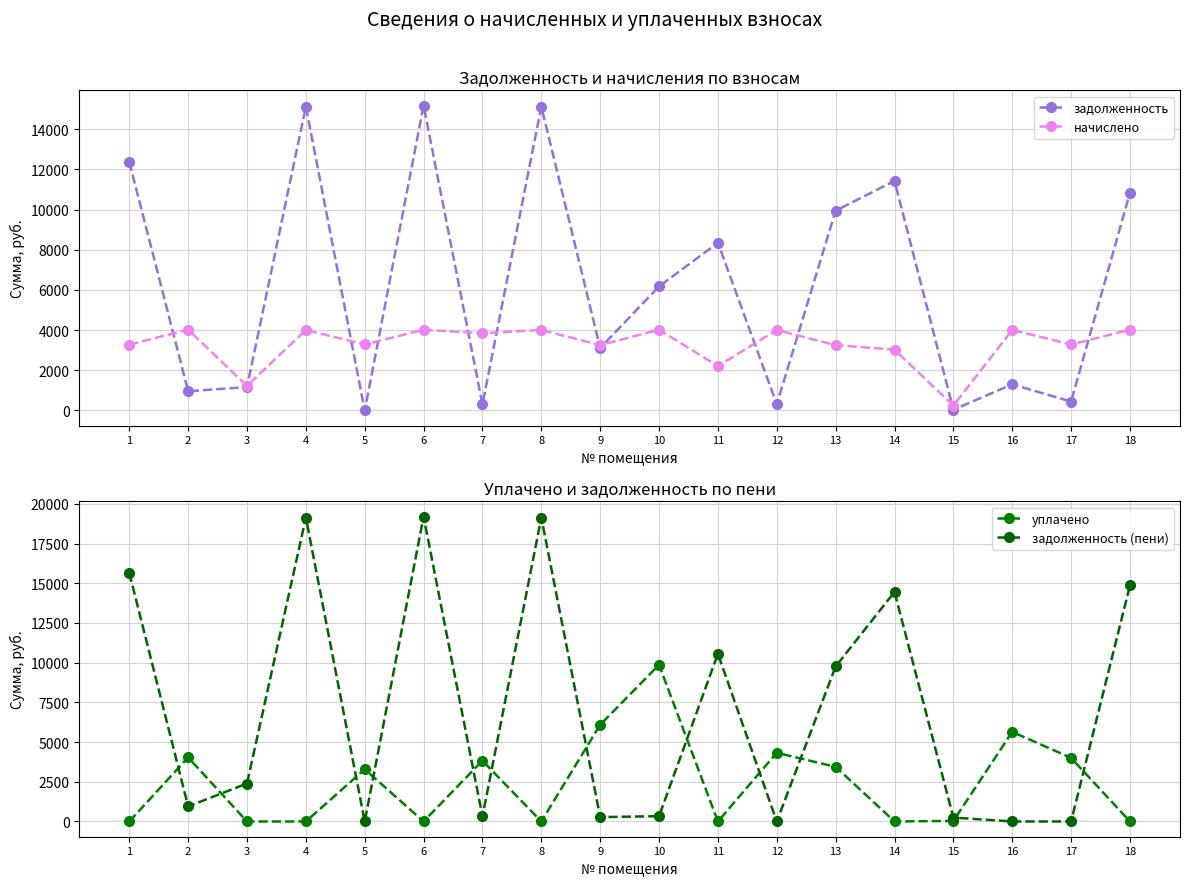

Reading right to left, extract all data points from this chart.

задолженность: 10842.9	443.4	1301.5	38.5	11427.6	9945.4	318.1	8346.0	6176.9	3108.6	15125.5	304.5	15176.9	0.8	15125.5	1166.4	957.7	12377.8
начислено: 4021.2	3286.3	4007.5	244.9	3027.8	3253.8	4007.5	2211.4	4021.2	3253.8	4007.5	3844.3	4021.2	3286.3	4007.5	1224.7	4021.2	3279.5
уплачено: 0.0	4004.0	5642.8	39.0	0.0	3439.0	4325.8	0.0	9862.8	6089.2	0.0	3828.7	0.0	3287.0	0.0	0.0	4031.0	0.0
задолженность (пени): 14864.1	0.0	0.0	244.4	14455.4	9760.2	0.0	10557.4	335.3	273.1	19133.0	320.1	19198.1	0.1	19133.0	2391.1	947.9	15657.2